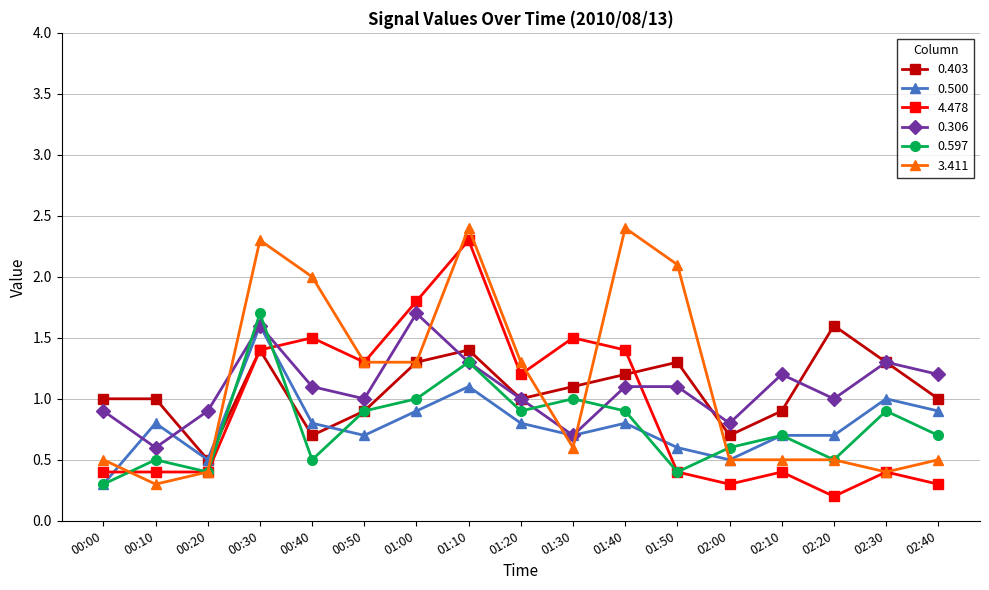

What is the label of the 9th point from the left?

01:20